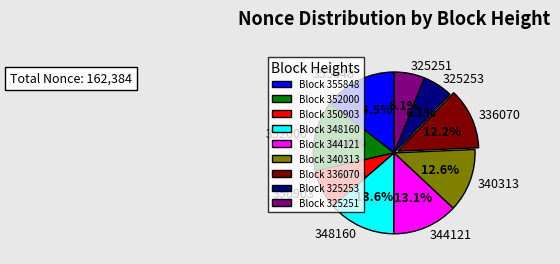

True or false: 352000 accounts for 6% of the total.

False